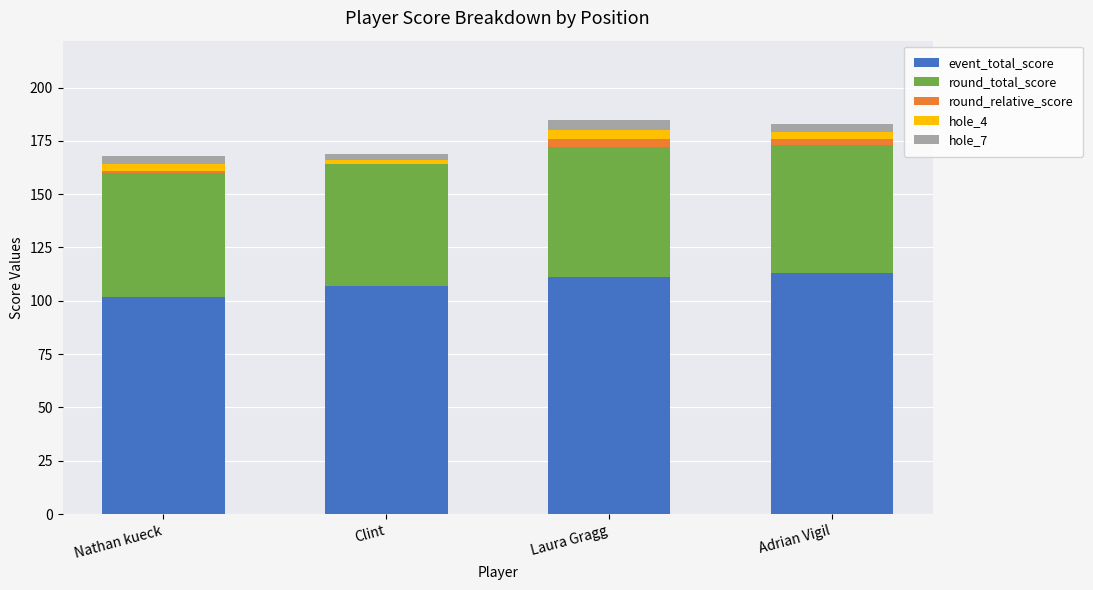

How many data points does each series have?

4